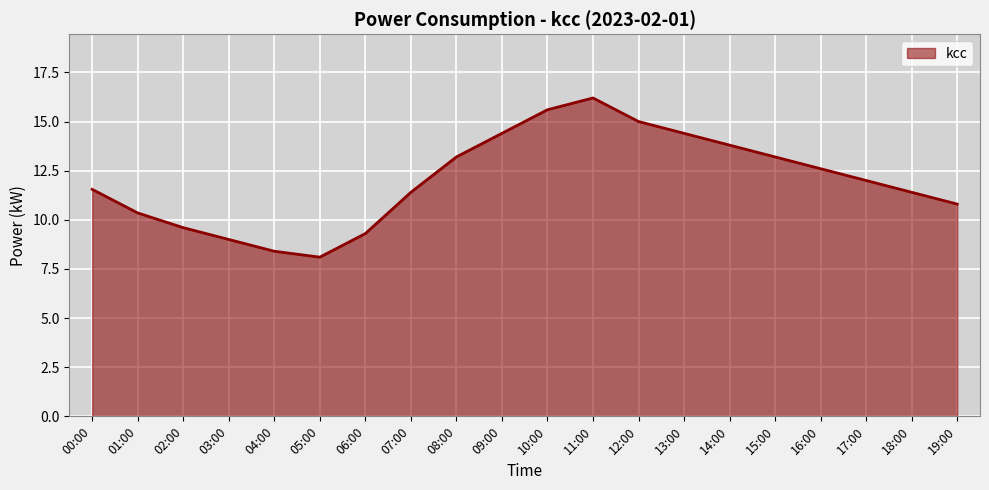

What is the difference between the maximum and minimum values?

8.1